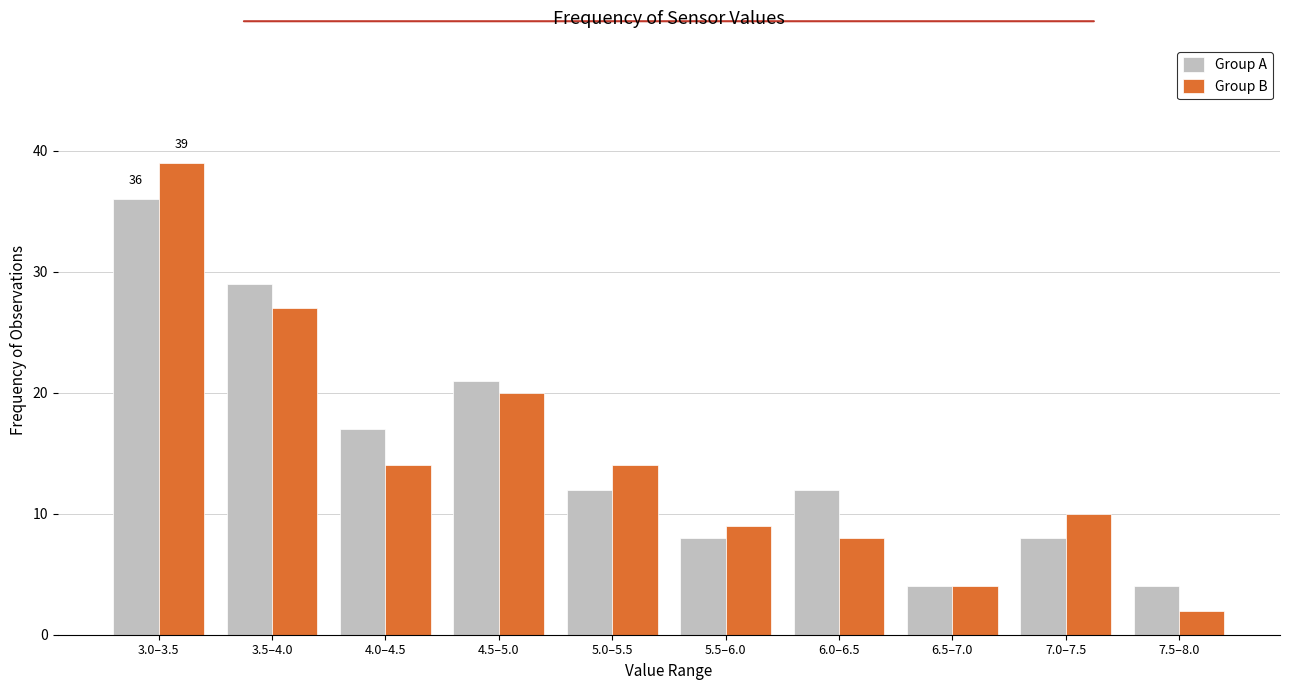

Reading left to right, what are all the values shown in this chart?

Group A: 3.0–3.5=36	3.5–4.0=29	4.0–4.5=17	4.5–5.0=21	5.0–5.5=12	5.5–6.0=8	6.0–6.5=12	6.5–7.0=4	7.0–7.5=8	7.5–8.0=4
Group B: 3.0–3.5=39	3.5–4.0=27	4.0–4.5=14	4.5–5.0=20	5.0–5.5=14	5.5–6.0=9	6.0–6.5=8	6.5–7.0=4	7.0–7.5=10	7.5–8.0=2